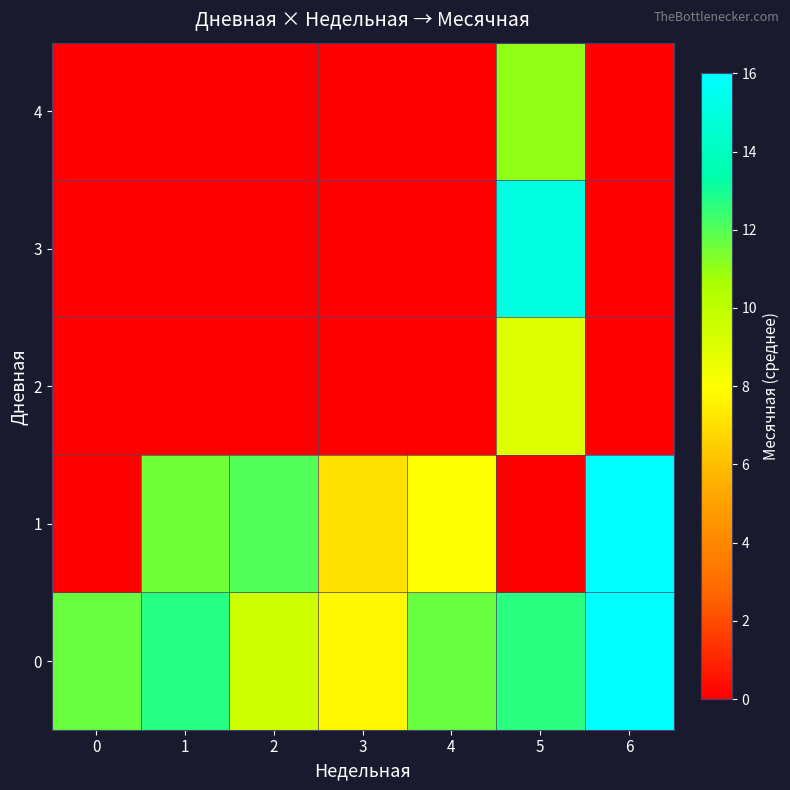

Reading left to right, transcribe all the data shown in this chart.

0: 0=11.7	1=12.7	2=9.5	3=7.8	4=11.6	5=12.7	6=16.0
1: 0=0.0	1=11.5	2=12.0	3=7.0	4=8.0	5=0.0	6=16.0
2: 0=0.0	1=0.0	2=0.0	3=0.0	4=0.0	5=9.0	6=0.0
3: 0=0.0	1=0.0	2=0.0	3=0.0	4=0.0	5=15.0	6=0.0
4: 0=0.0	1=0.0	2=0.0	3=0.0	4=0.0	5=11.0	6=0.0